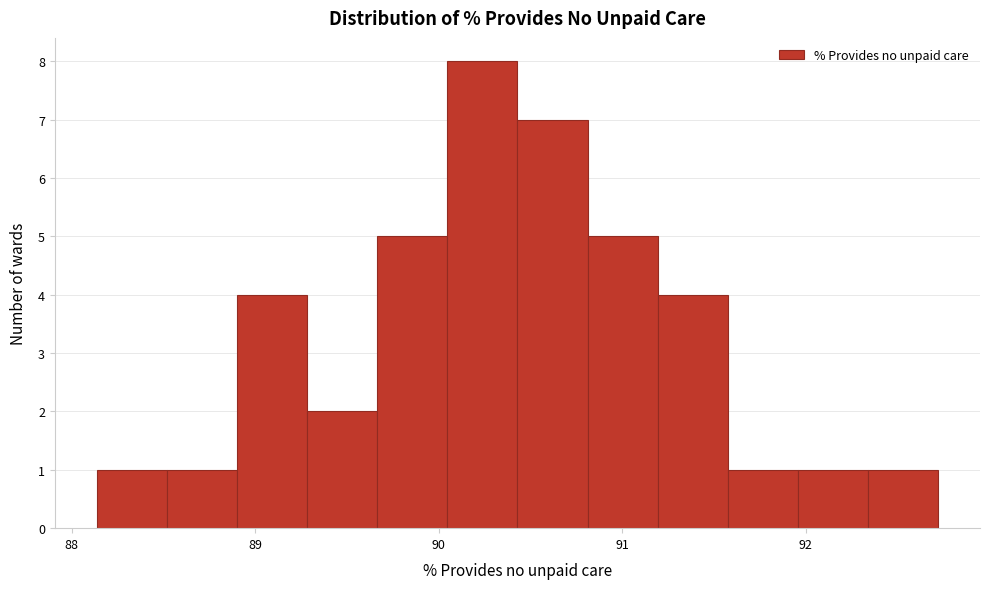

Around what value on the x-axis is the tallest bar? Give the approximate position of its centre, as read against the axis.

90.2